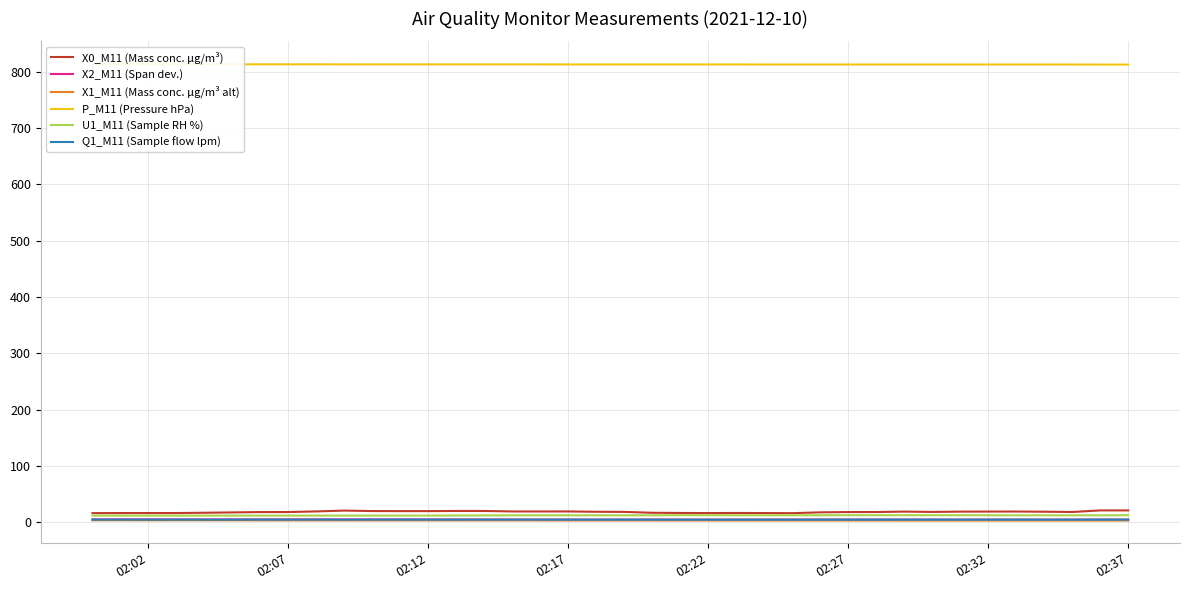

True or false: Q1_M11 (Sample flow lpm) and X0_M11 (Mass conc. μg/m³) cross at least once.

False